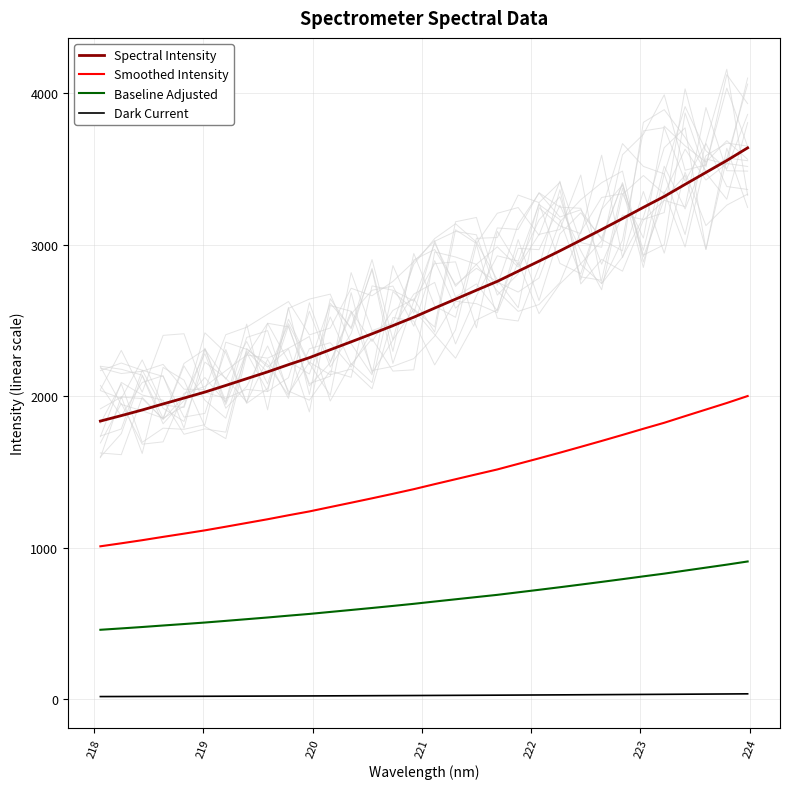

True or false: Baseline Adjusted and Spectral Intensity intersect in this chart.

False